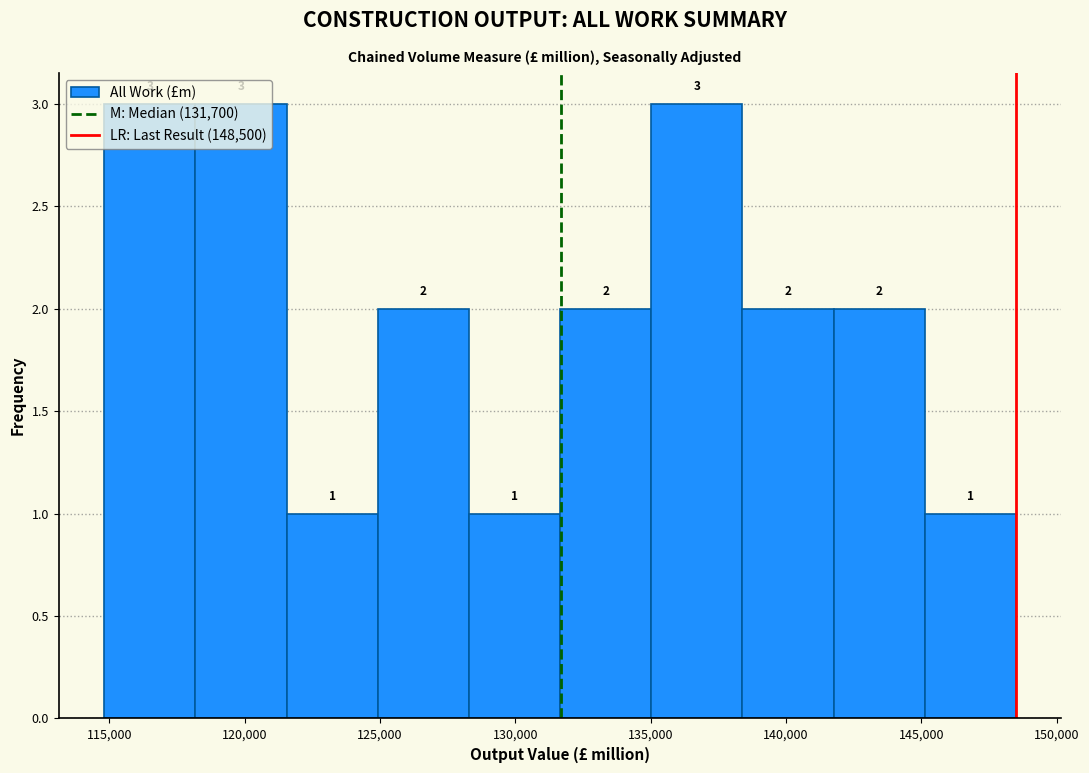

Reading left to right, transcribe this chart: for each bar, give the range it covers on the x-axis and its height. The bar edges are not printed on the chart, so give them approximately, as read against the axis.

115000 to 118000: 3
118000 to 121500: 3
121500 to 125000: 1
125000 to 128500: 2
128500 to 131500: 1
131500 to 135000: 2
135000 to 138500: 3
138500 to 142000: 2
142000 to 145000: 2
145000 to 148500: 1